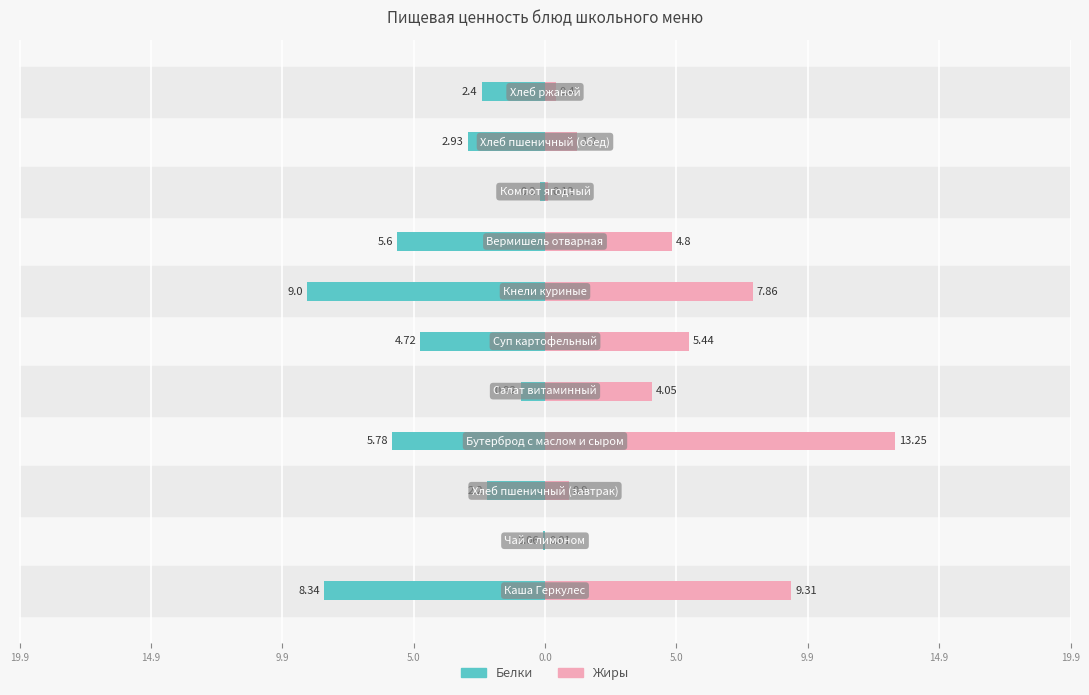

Does the chart contain stacked bars?

No